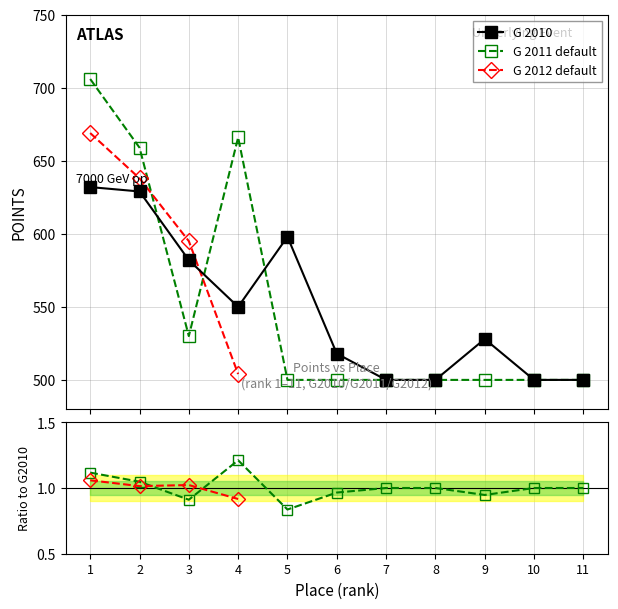

What is the difference between the second highest and minimum values in the G 2011 POINTS series?

166